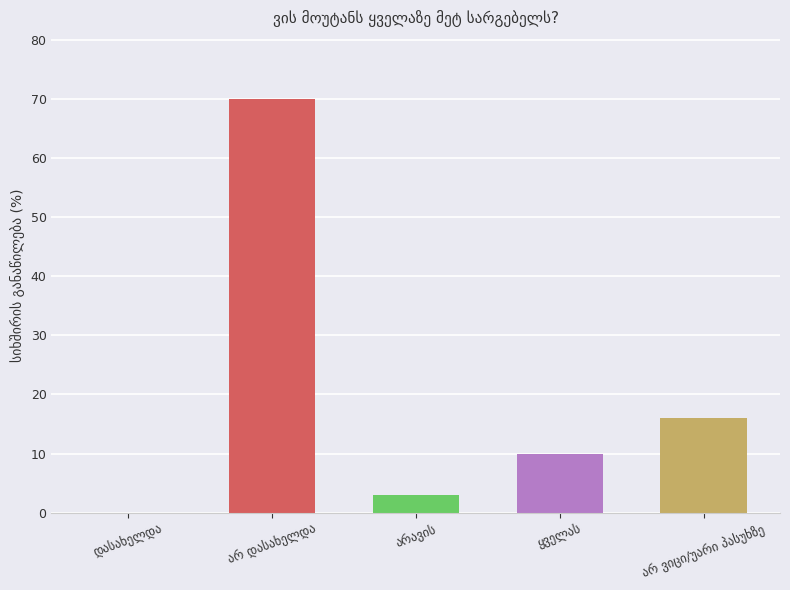

What is the sum of all values?

99